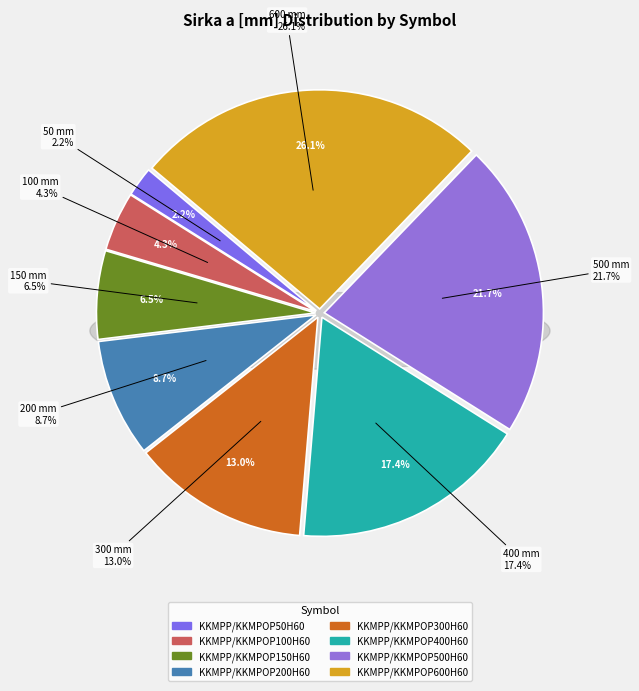

What percentage is the KKMPP/KKMPOP100H60 slice, to the nearest percent?

4%